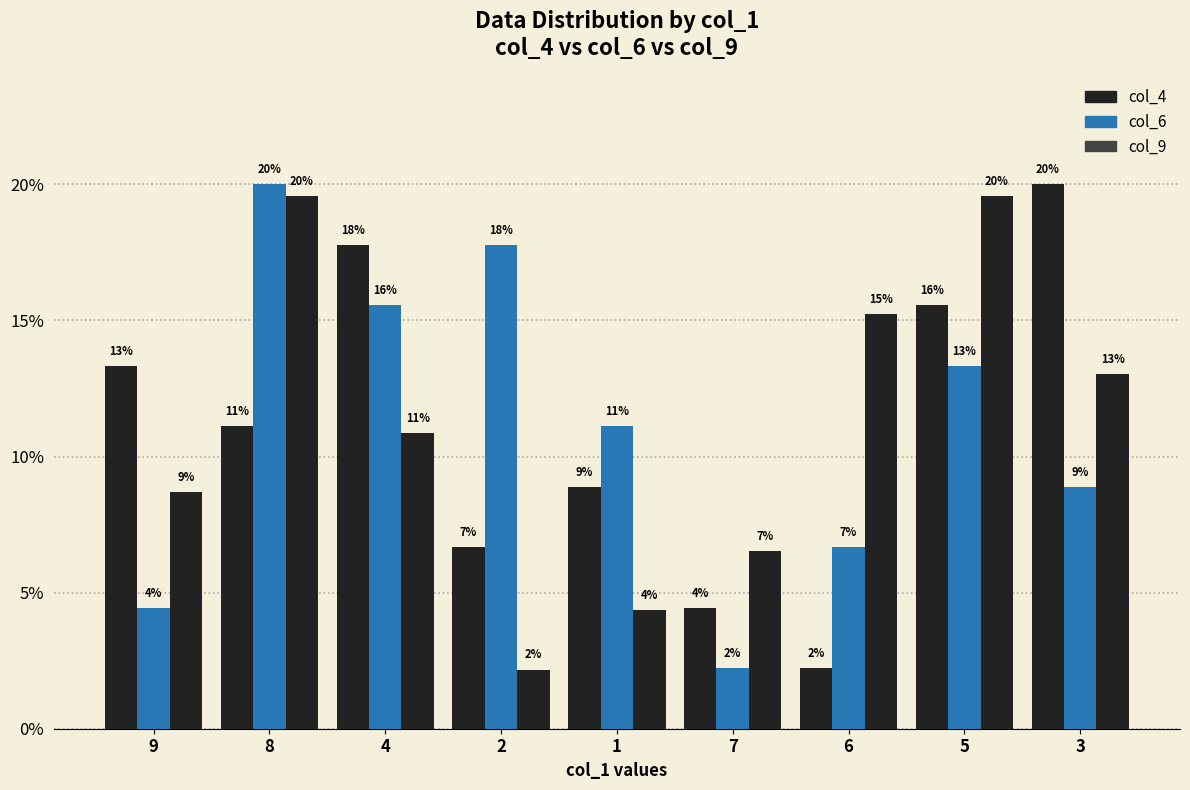

What position from the right is 1?

5